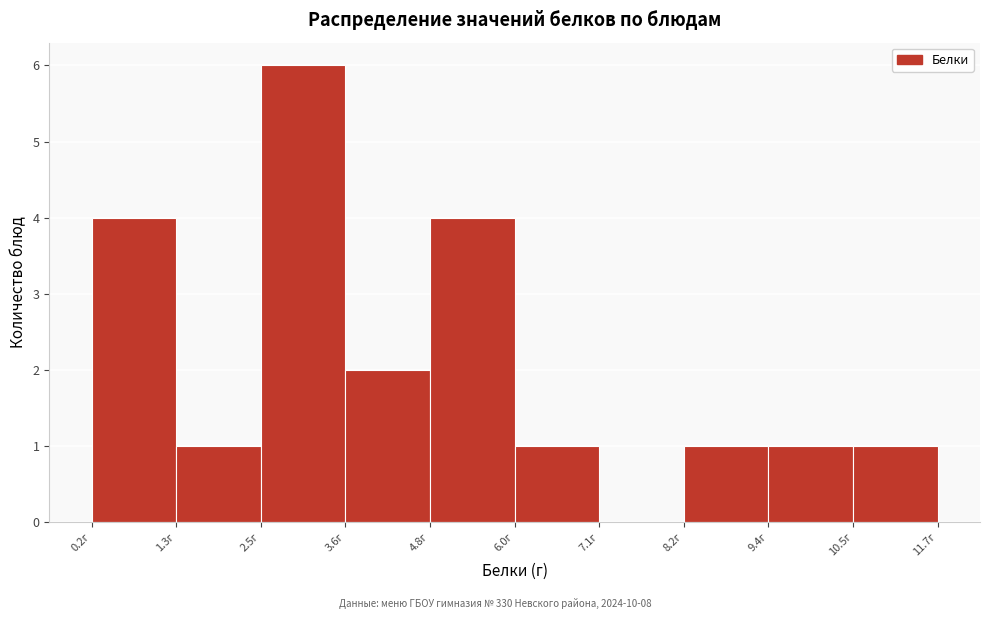

Reading left to right, transcribe this chart: for each bar, give the range it covers on the x-axis and its height. Neither the bar edges nor the heights are printed on the chart, so give them approximately, as read against the axes.

0.20 to 1.35: 4
1.35 to 2.50: 1
2.50 to 3.65: 6
3.65 to 4.80: 2
4.80 to 5.95: 4
5.95 to 7.10: 1
7.10 to 8.25: 0
8.25 to 9.40: 1
9.40 to 10.55: 1
10.55 to 11.70: 1